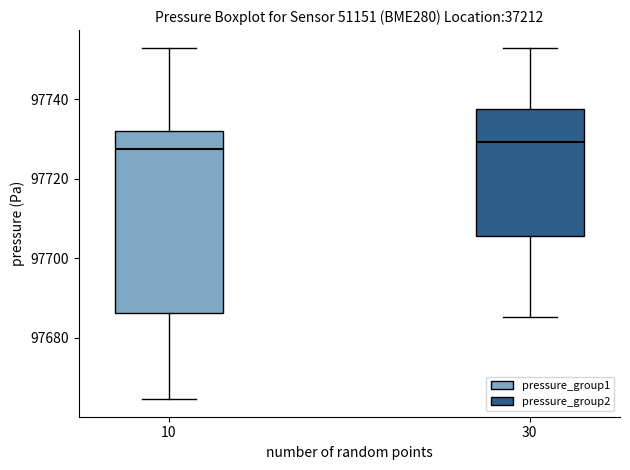

Reading left to right, read every box against the y-axis: the position of its median line, the range the box covers, and the ends of its whiskers. The values are not printed on the chart, so give them approximately, as read against the axis.

10: median 97728, box 97686 to 97732, whiskers 97664 to 97752
30: median 97730, box 97706 to 97738, whiskers 97686 to 97752